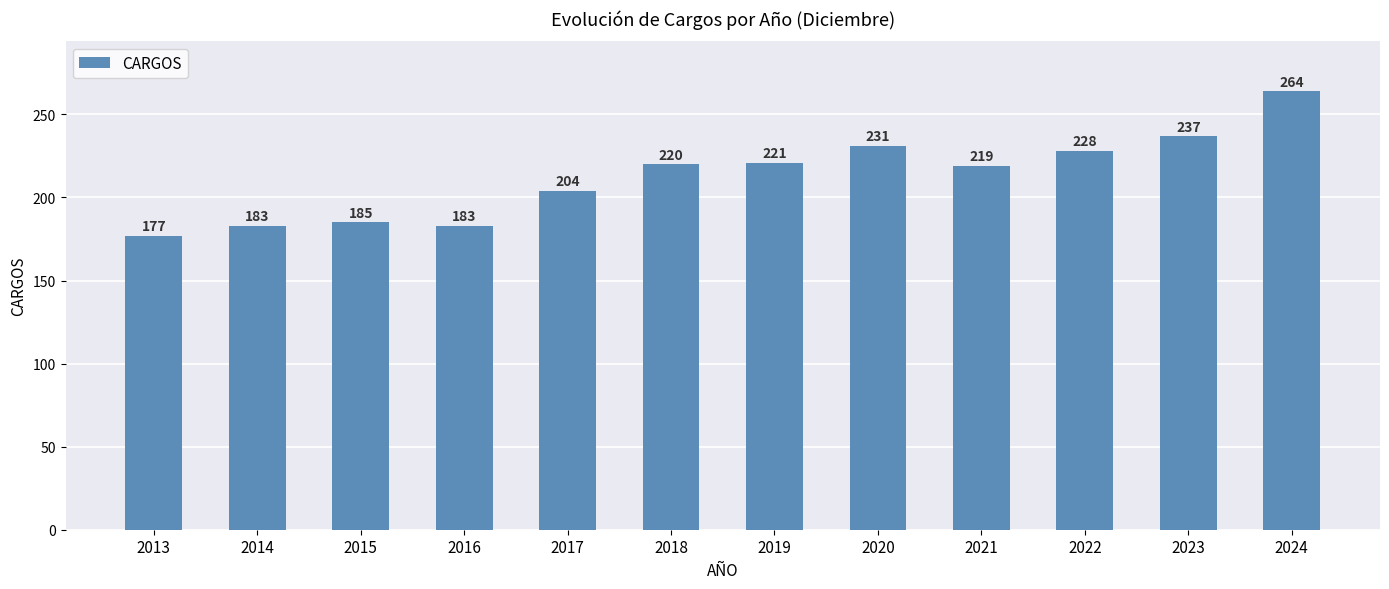

At which category does the chart reach its peak across all series?

2024